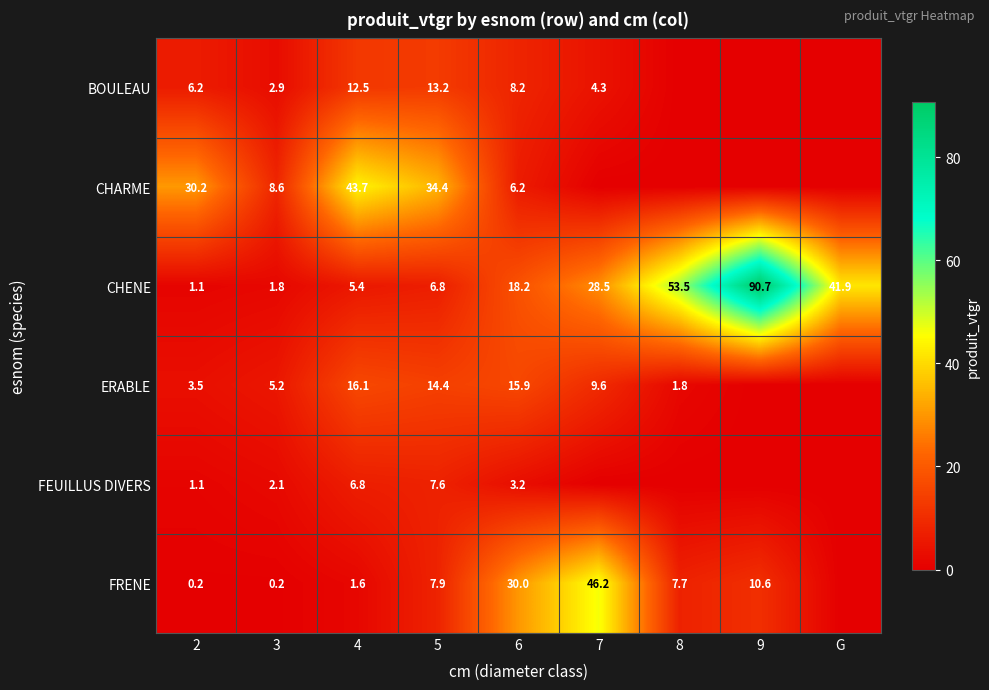

At which label does CHENE first exceed 18?

6